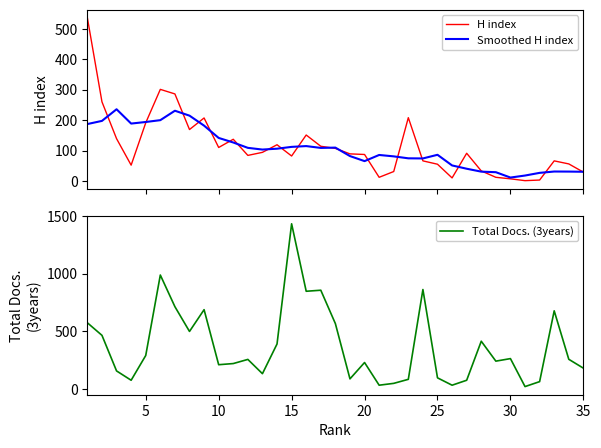

What is the highest value of the Total Docs. (3years) series?

1433